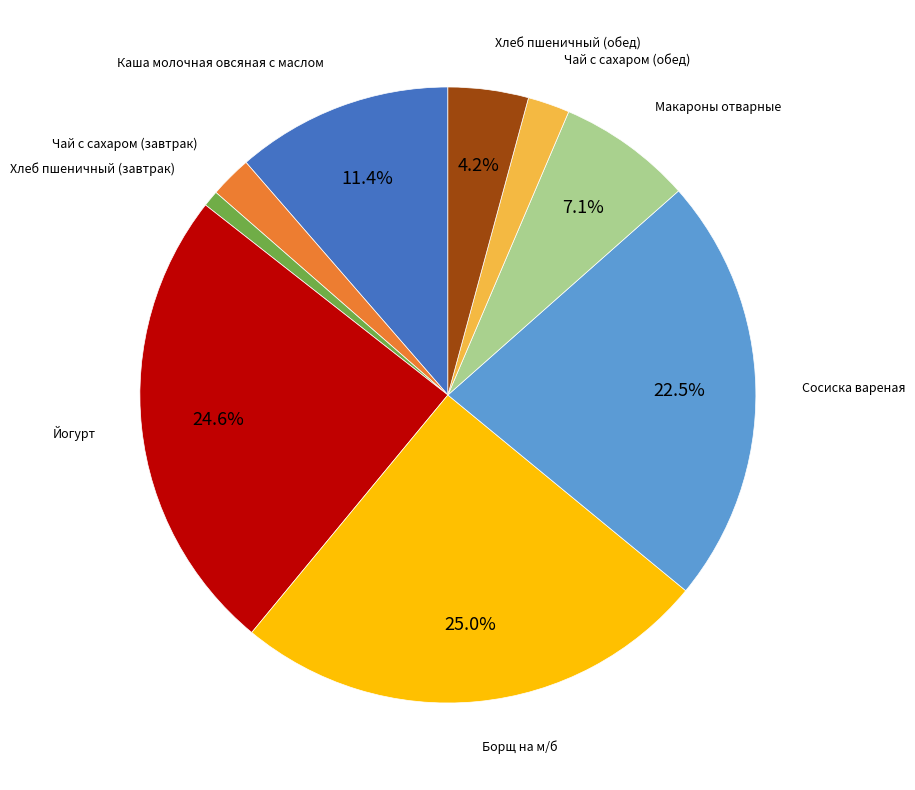

How many segments does this pie chart have?

9